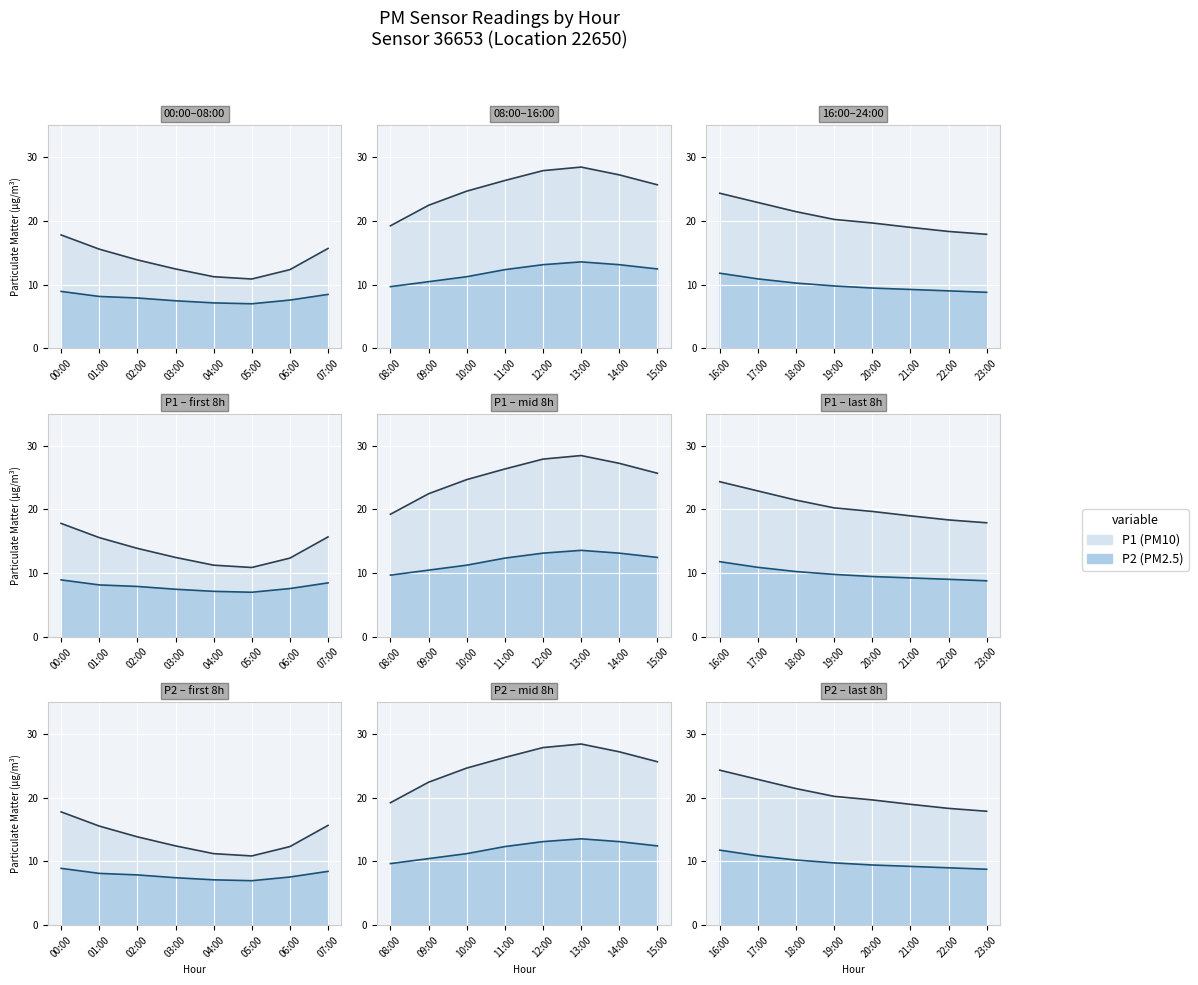

True or false: P2 has more than 2 points higher than both neighbors.

False